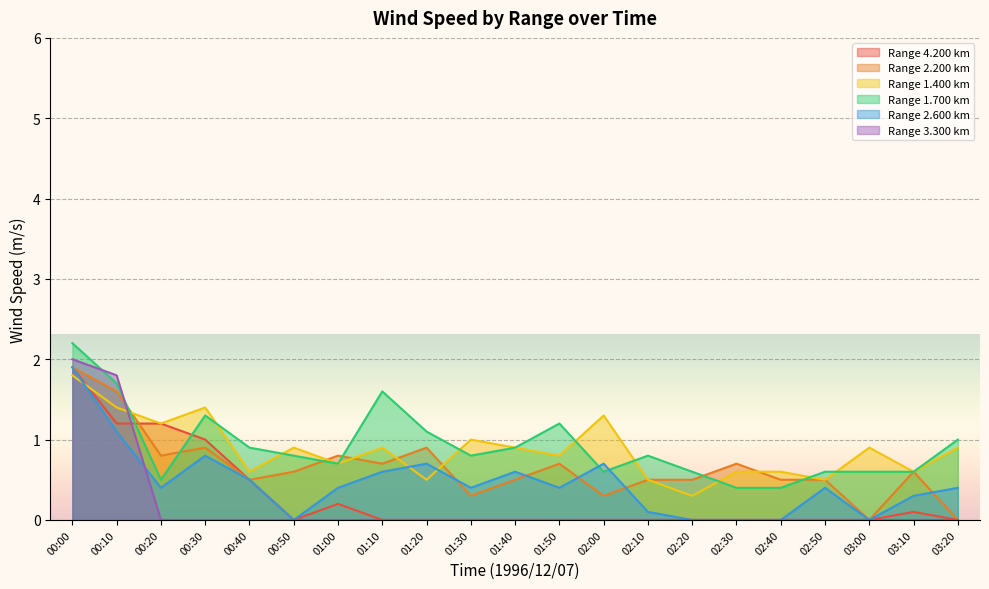

What is the total value across all series at 01:40?

2.9